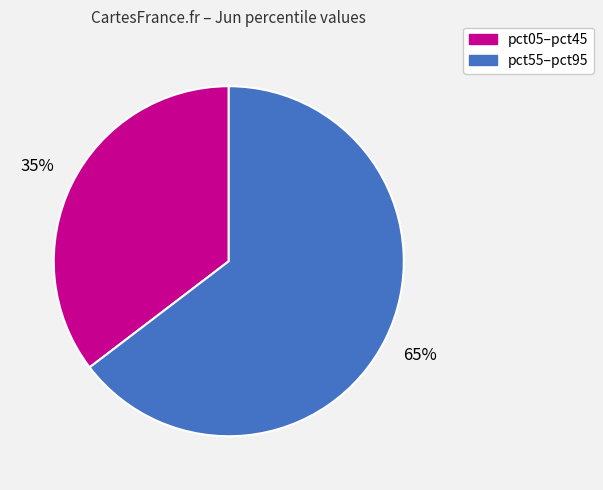

To the nearest percent, what is the average slice percentage?

50%